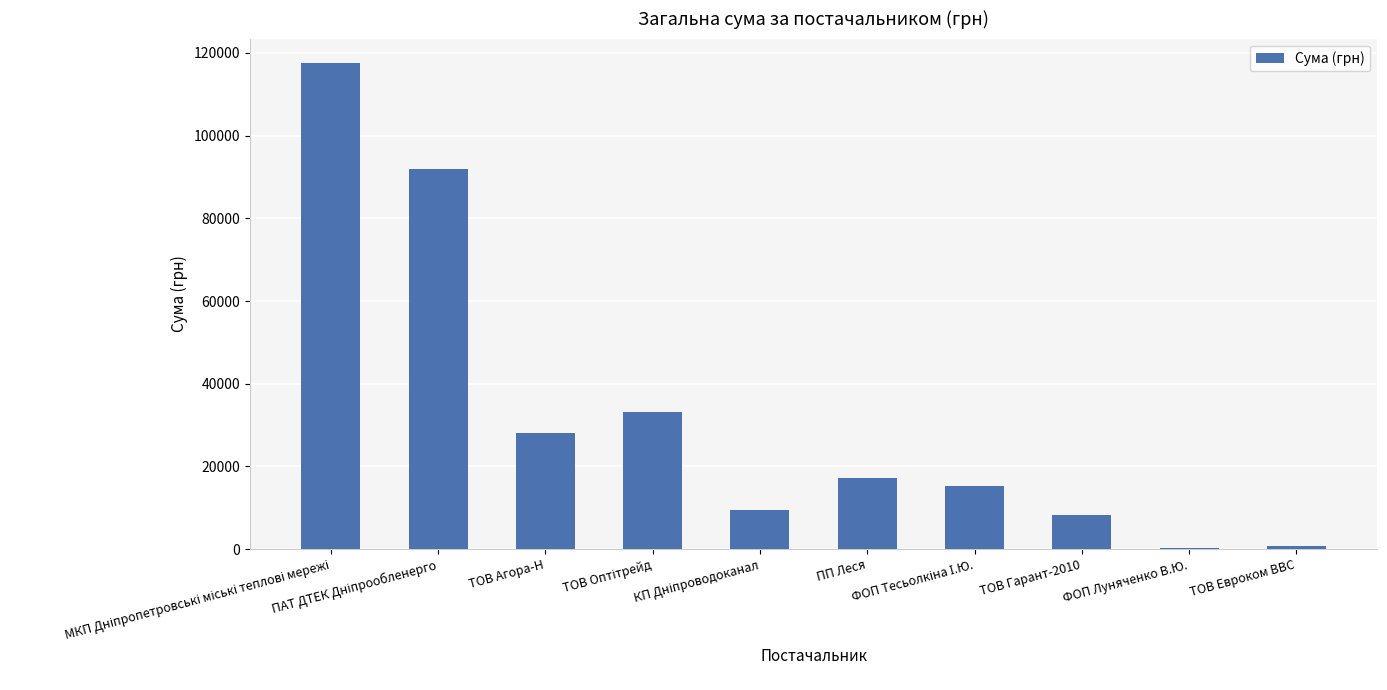

What is the maximum value shown in the chart?

117568.8